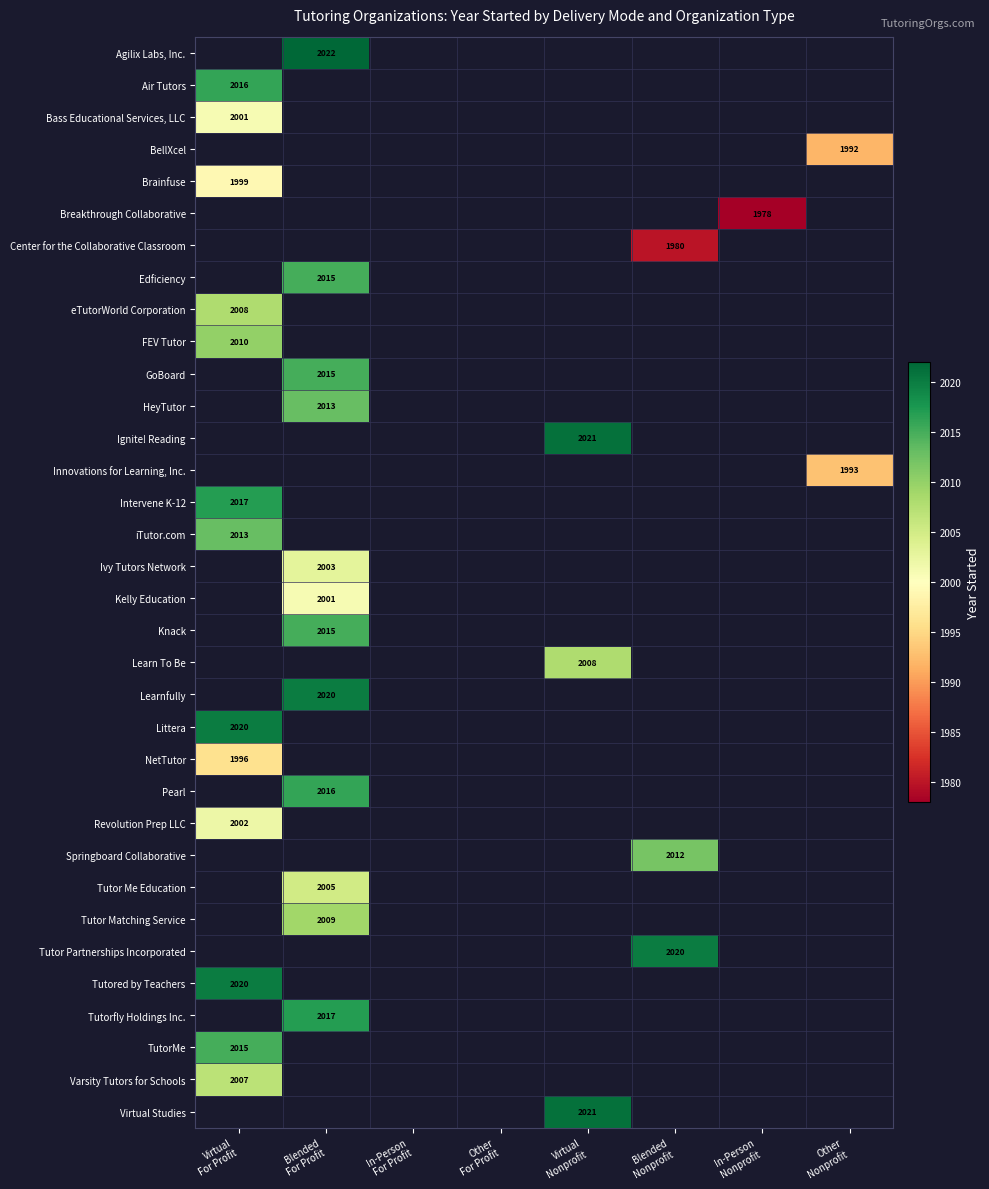

Which label corresponds to the smallest value in the chart?

In-Person
Nonprofit